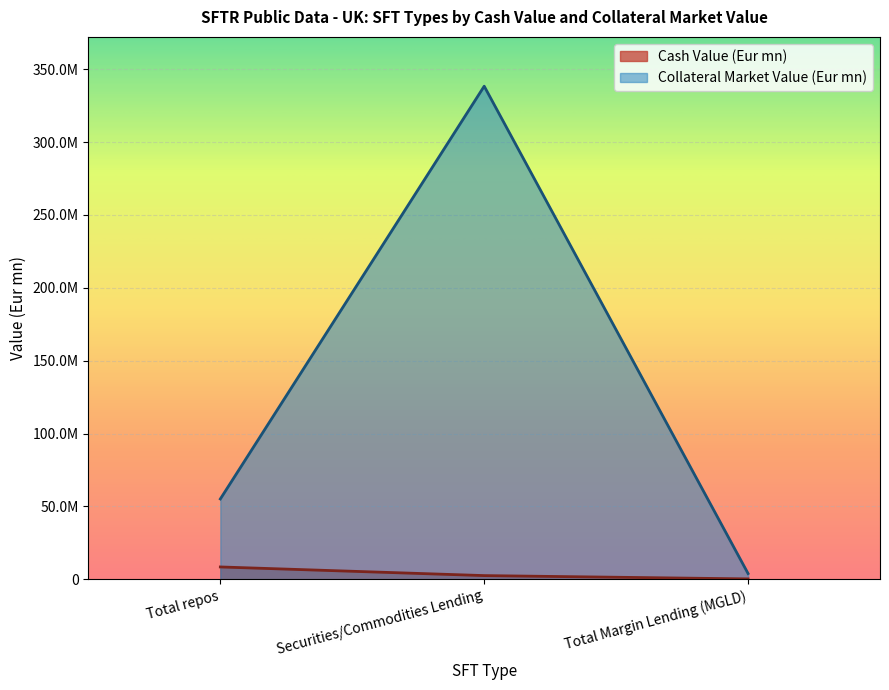

What is the label of the 2nd point from the right?

Securities/Commodities Lending